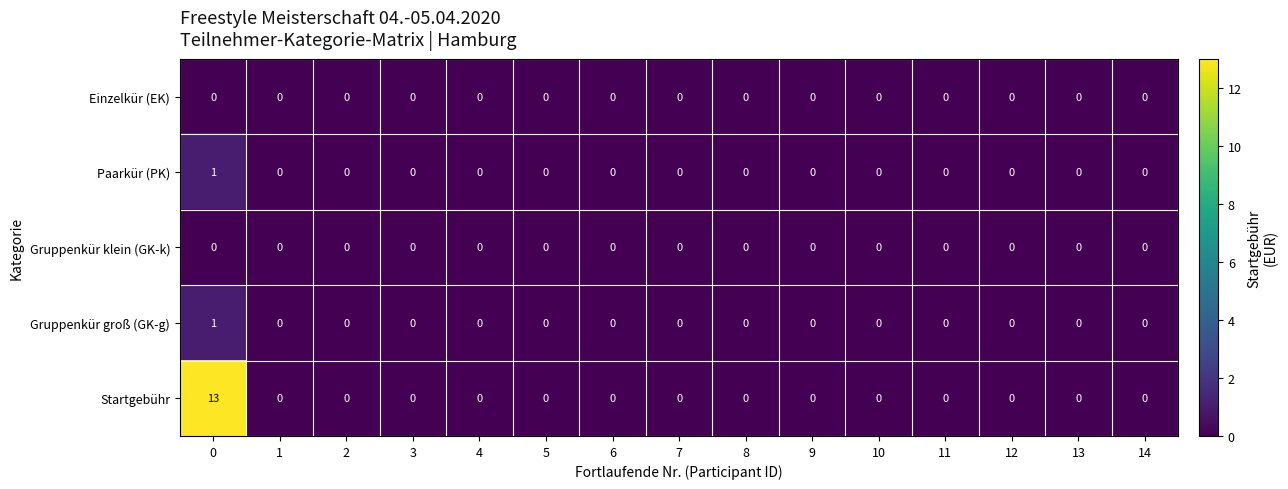

Which series has the largest range (max minus min)?

Startgebühr